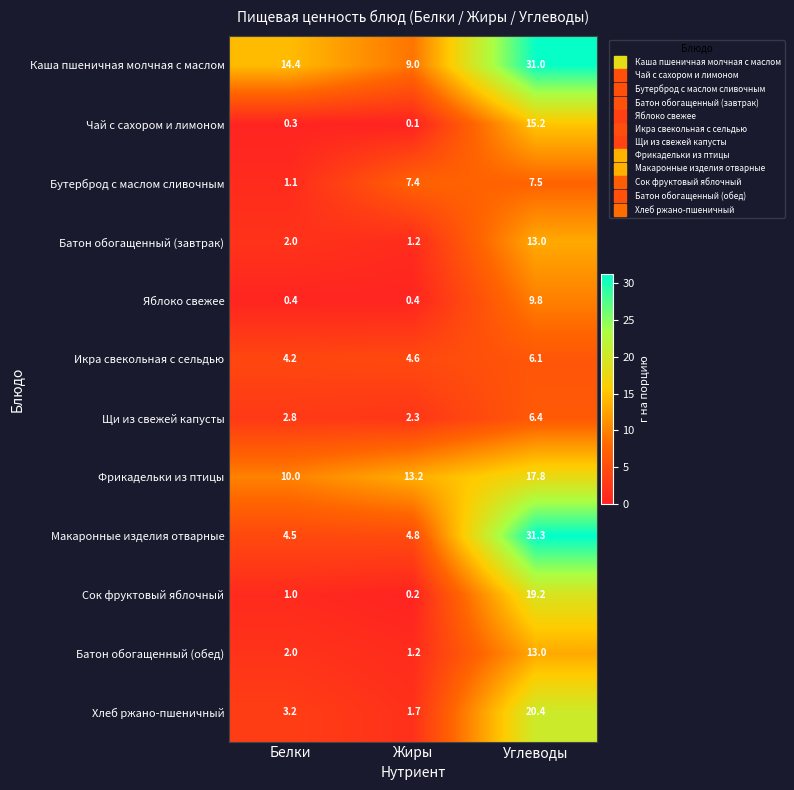

What is the sum of the Яблоко свежее values at Белки and Жиры?

0.8